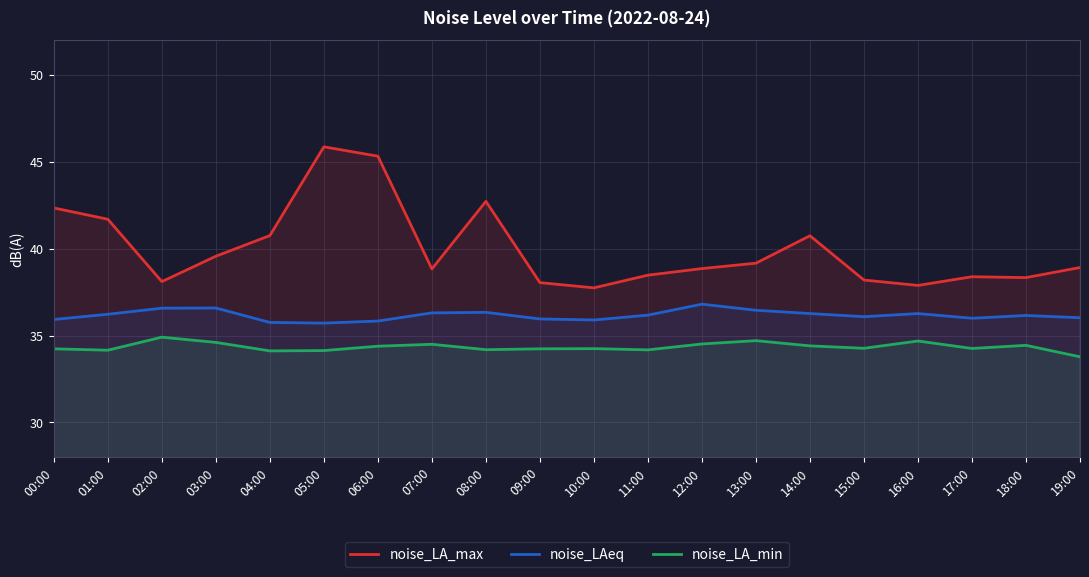

Does the chart have visible grid lines?

Yes